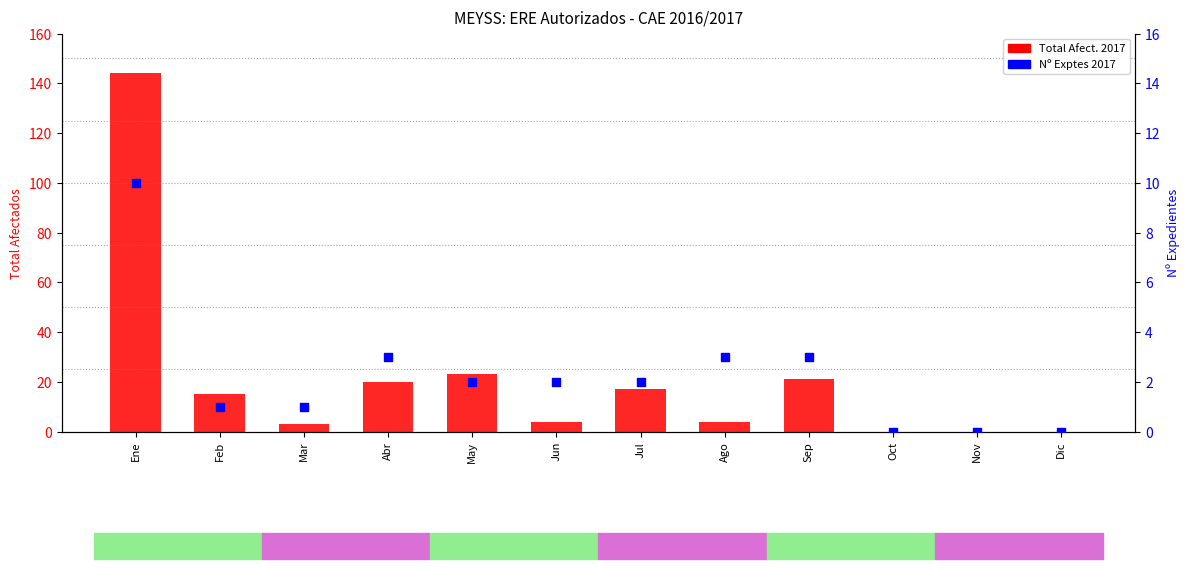

At which category is the sum across all series the highest?

Ene